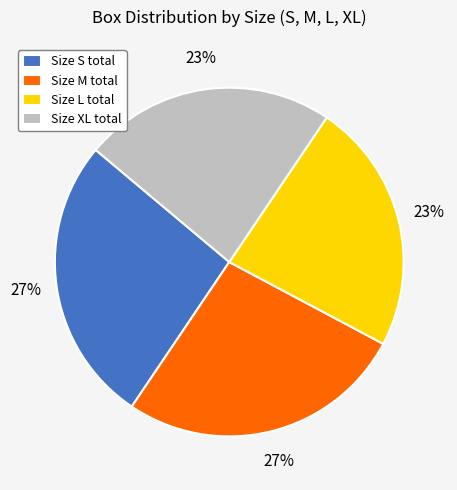

Is the sum of Size XL total and Size L total greater than half?

No